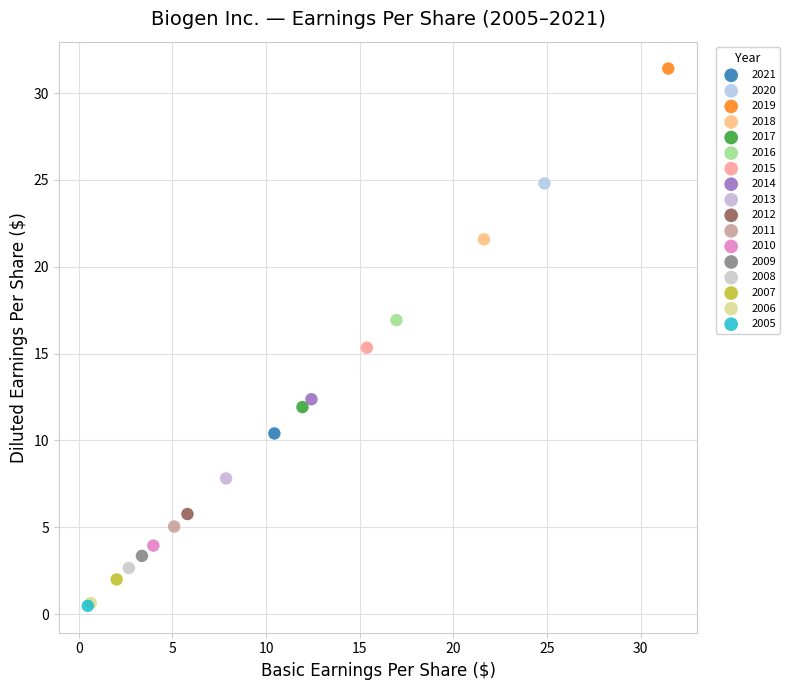

What are all the series names shown in the legend?

2021, 2020, 2019, 2018, 2017, 2016, 2015, 2014, 2013, 2012, 2011, 2010, 2009, 2008, 2007, 2006, 2005